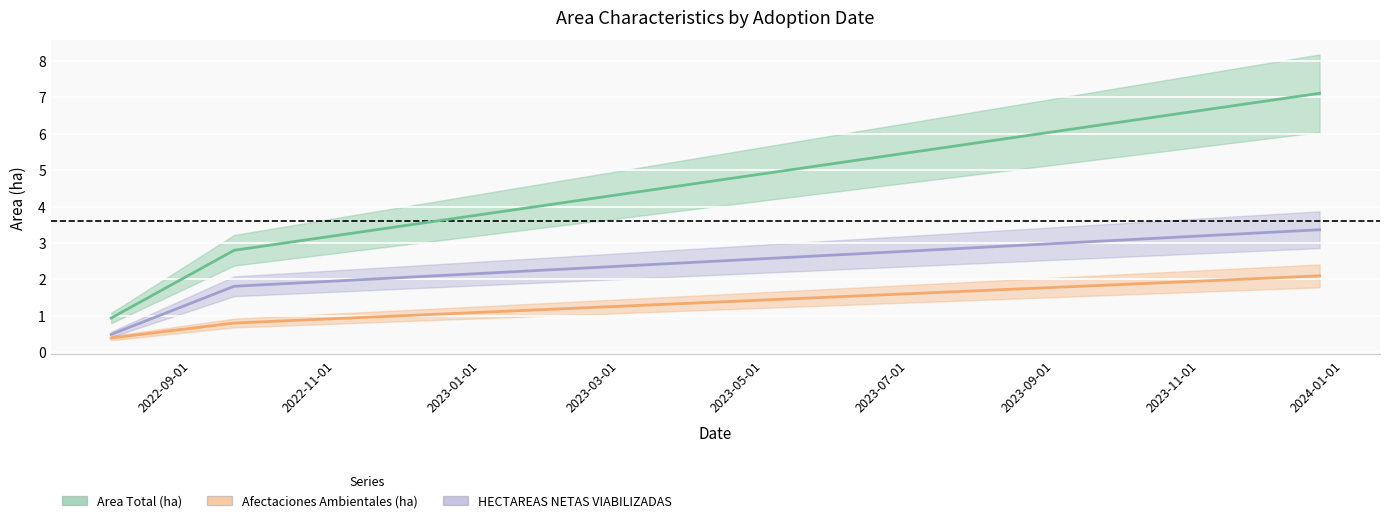

What is the average value of the Afectaciones Ambientales (ha) series?

1.1